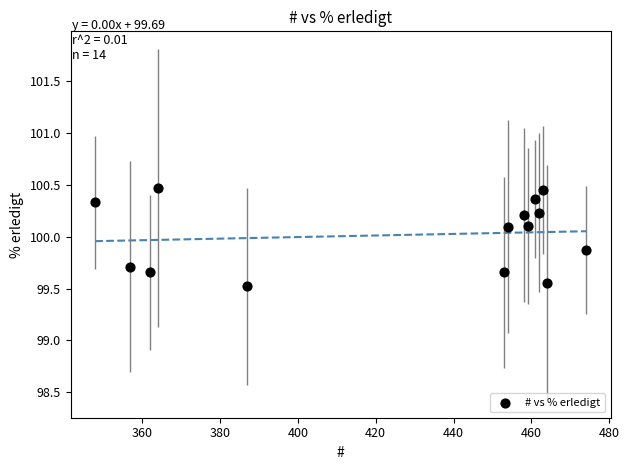

What Y value in the scatter plot is closest to 99?

99.5